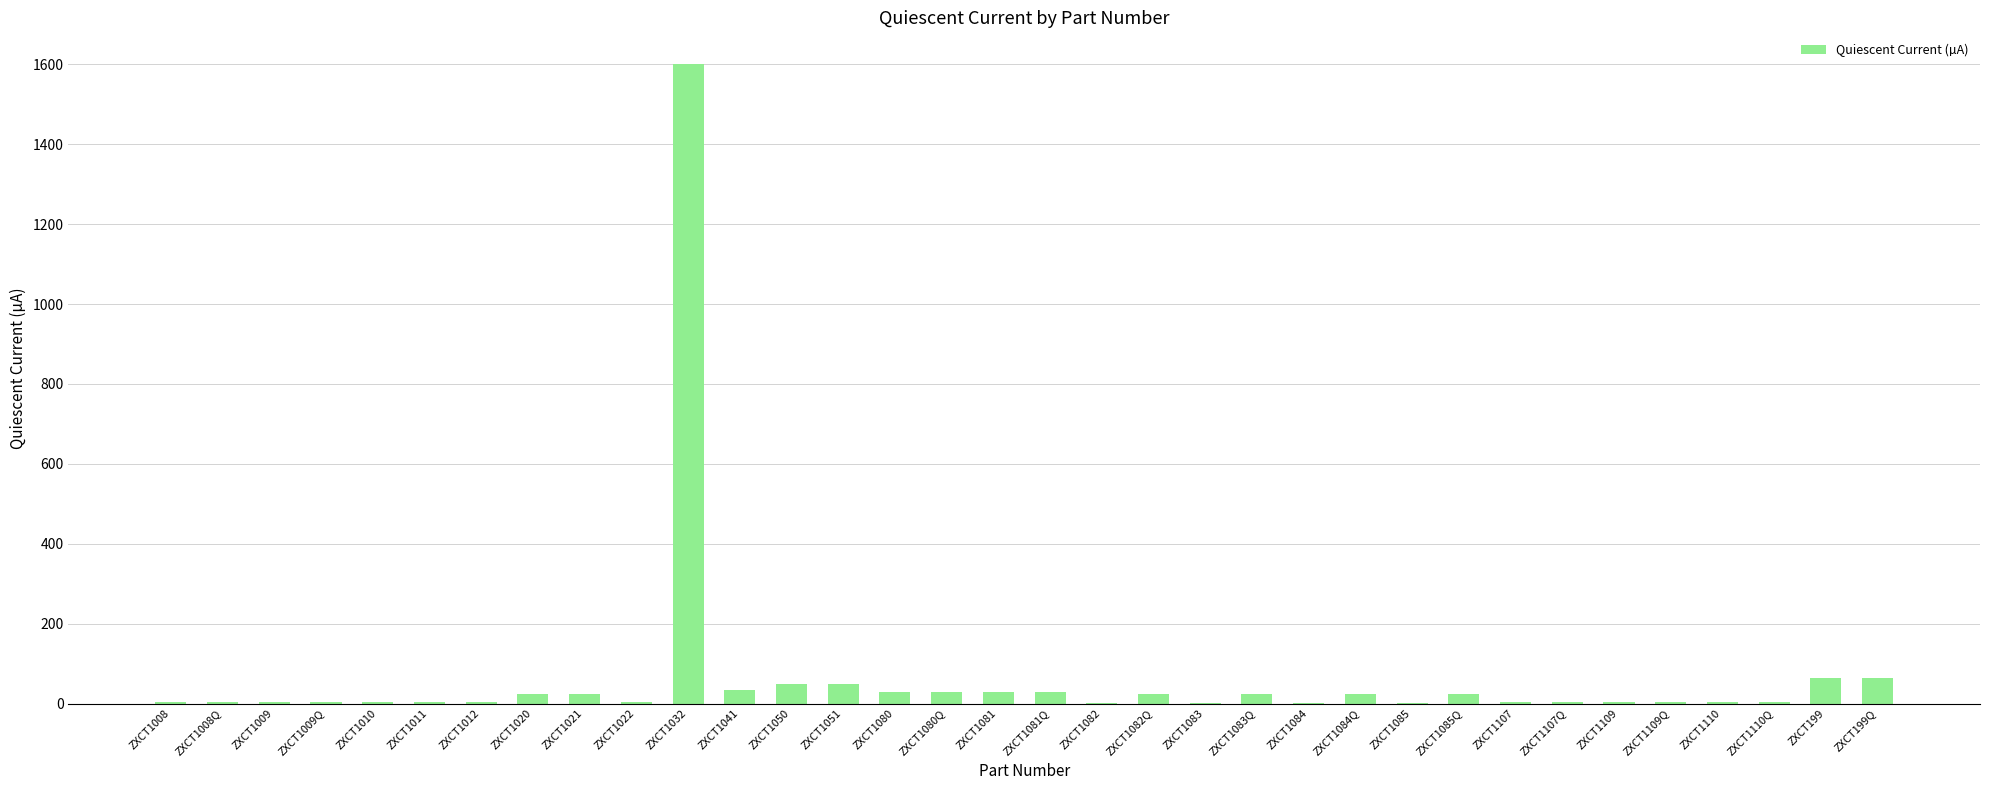

Count the number of categories in the chart.

34